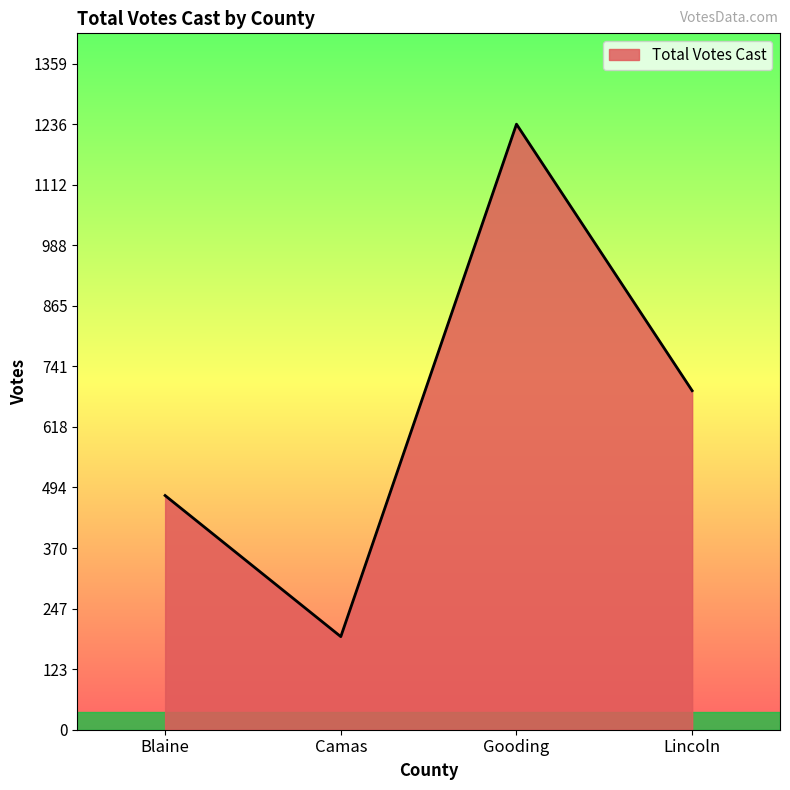

Read the value at Lincoln.

692